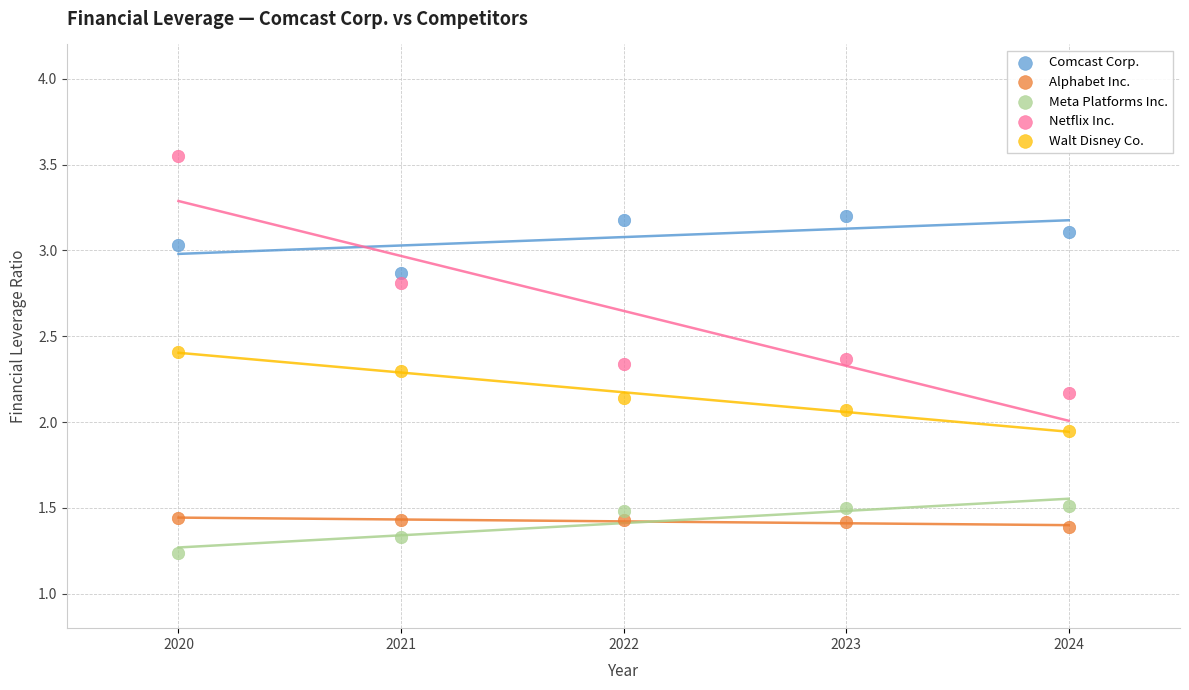

Which series contains the highest Y value?

Netflix Inc.